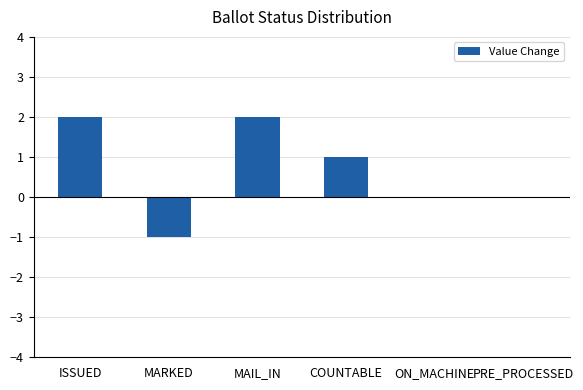

Between COUNTABLE and PRE_PROCESSED, which is larger?

COUNTABLE